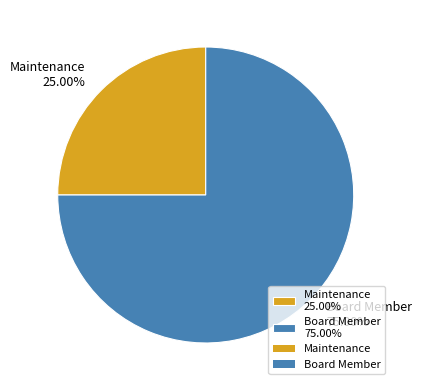

How many slices are in this pie chart?

2